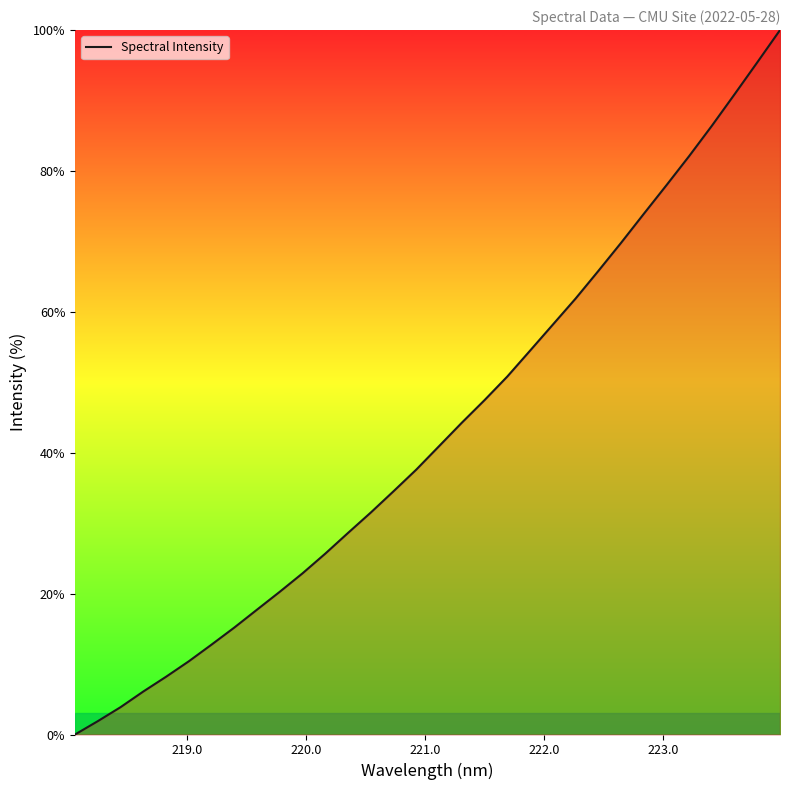

What is the maximum value shown in the chart?

100.0